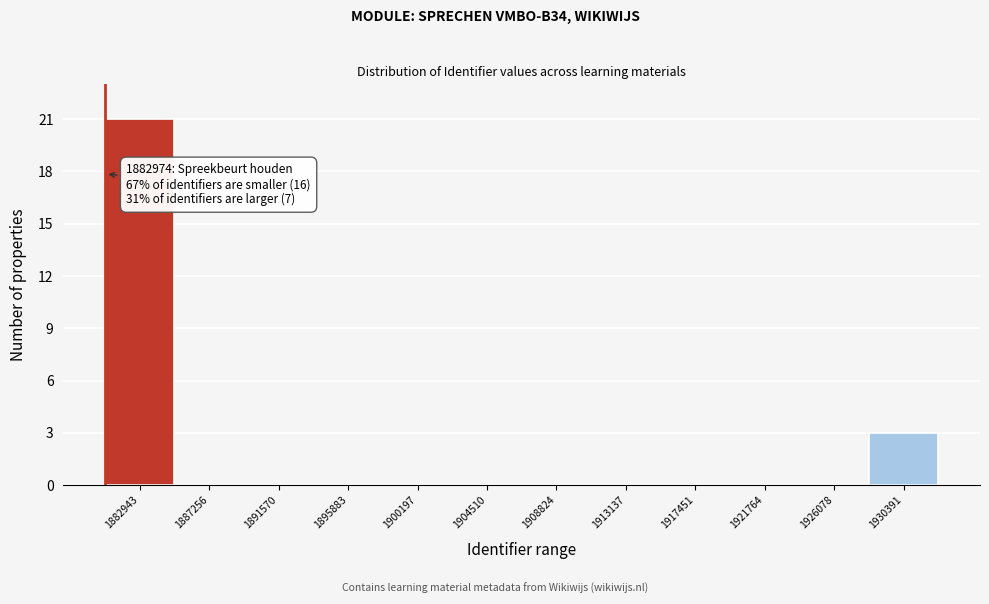

Reading right to left, transcribe all the data shown in this chart.

1930391=3	1926078=0	1921764=0	1917451=0	1913137=0	1908824=0	1904510=0	1900197=0	1895883=0	1891570=0	1887256=0	1882943=21